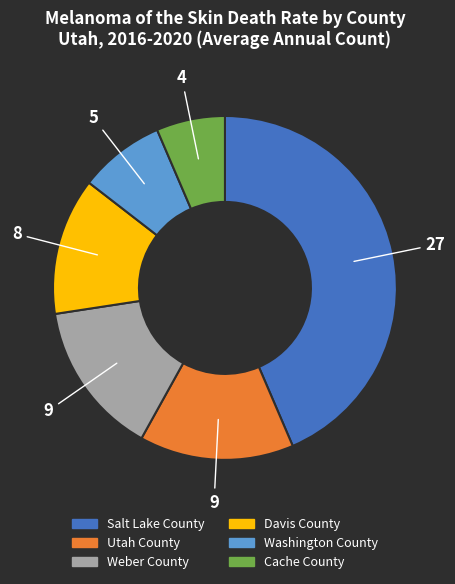

Is there any slice that represents more than half of the pie?

No